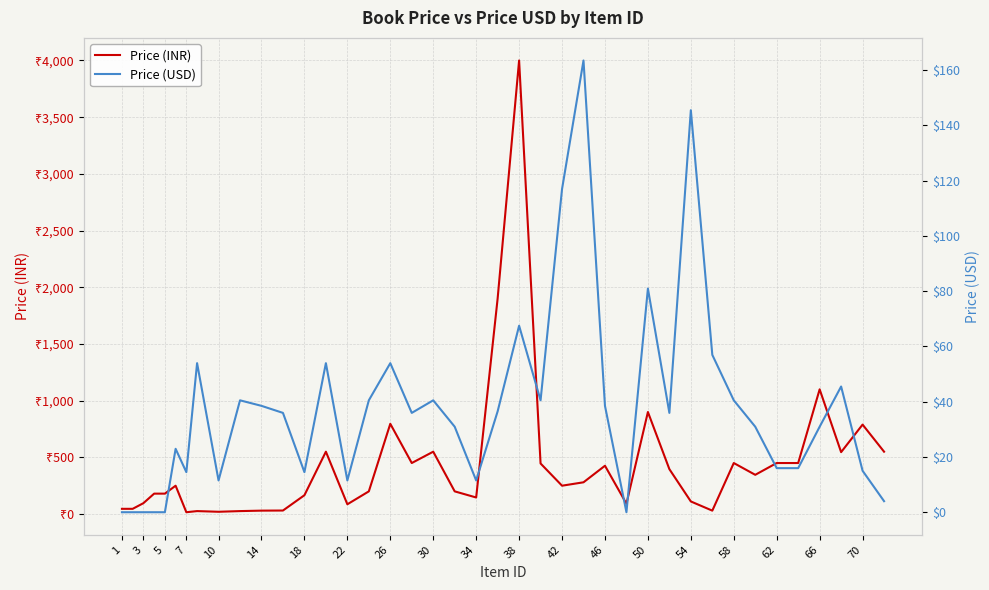

How many interior local peaks does the Price (USD) series have?

11